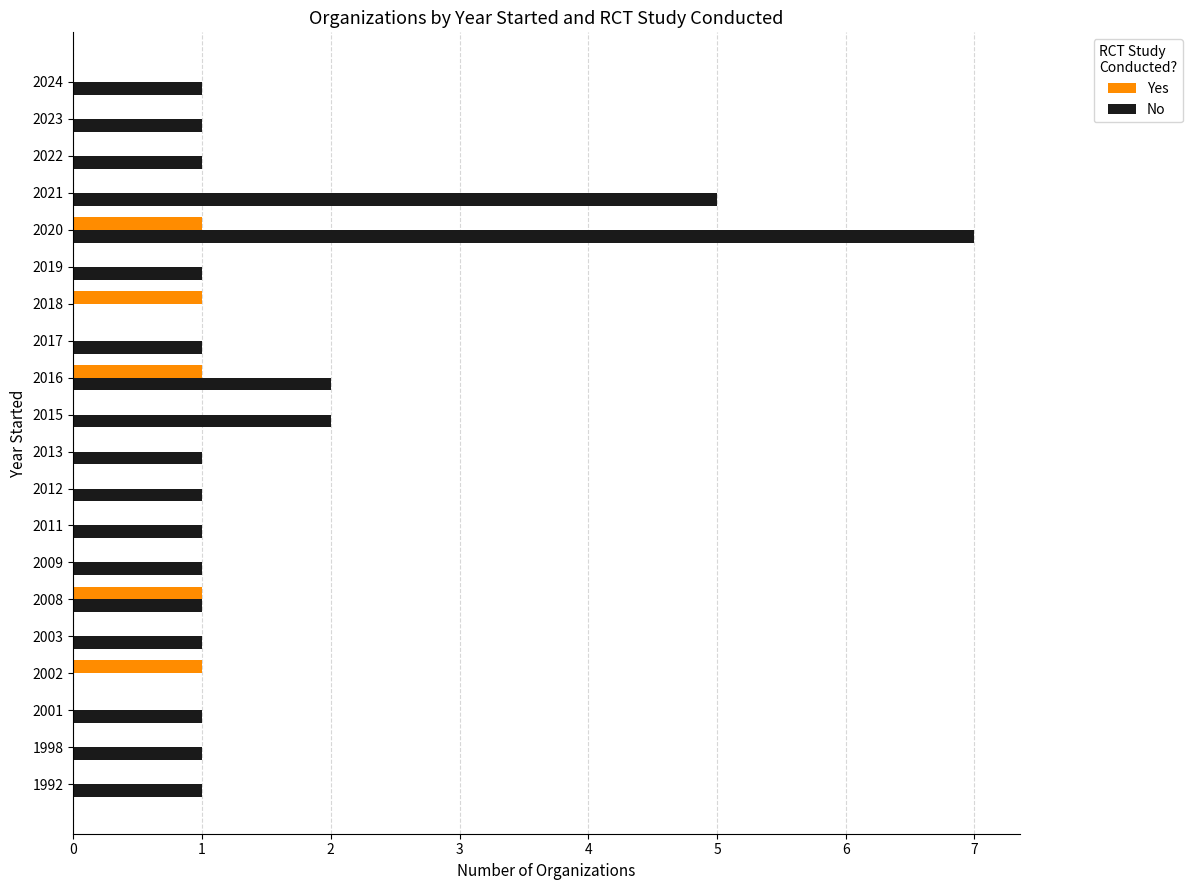

Count the Yes values in the range 0 to 1.

20